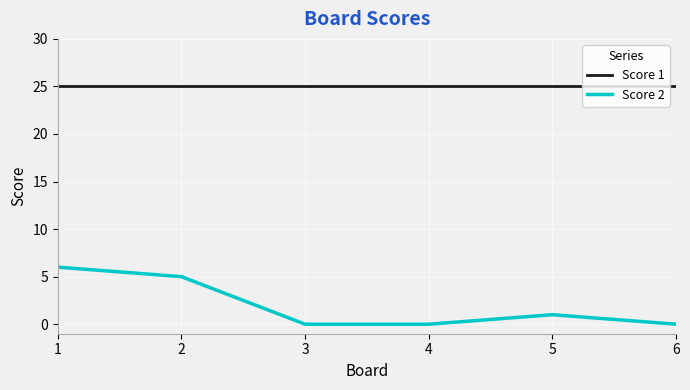

What is the spread (max minus min) of values at 6?

25